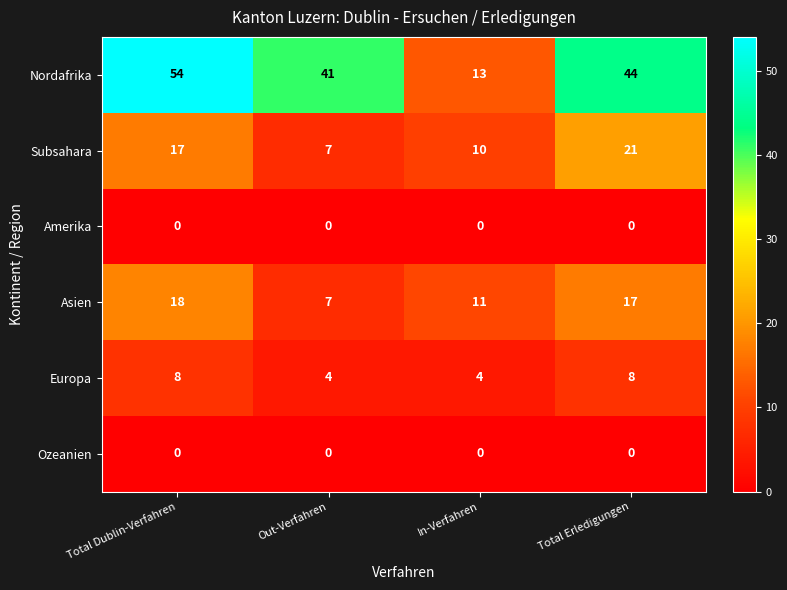

How many Subsahara values are between 10 and 21?

3